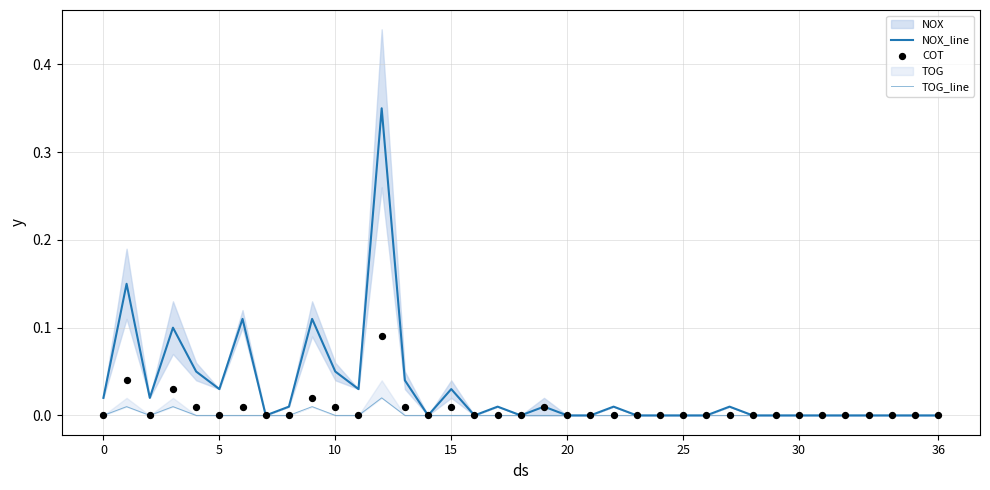

Is the value of NOX_line at 11 greater than the value of TOG_line at 23?

Yes